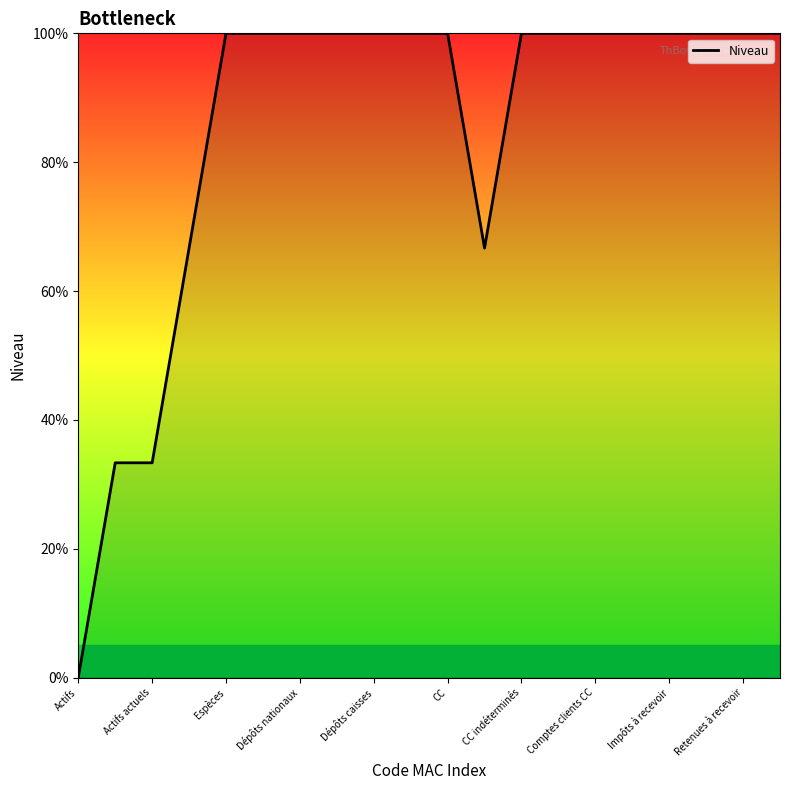

What is the maximum value shown in the chart?

100.0